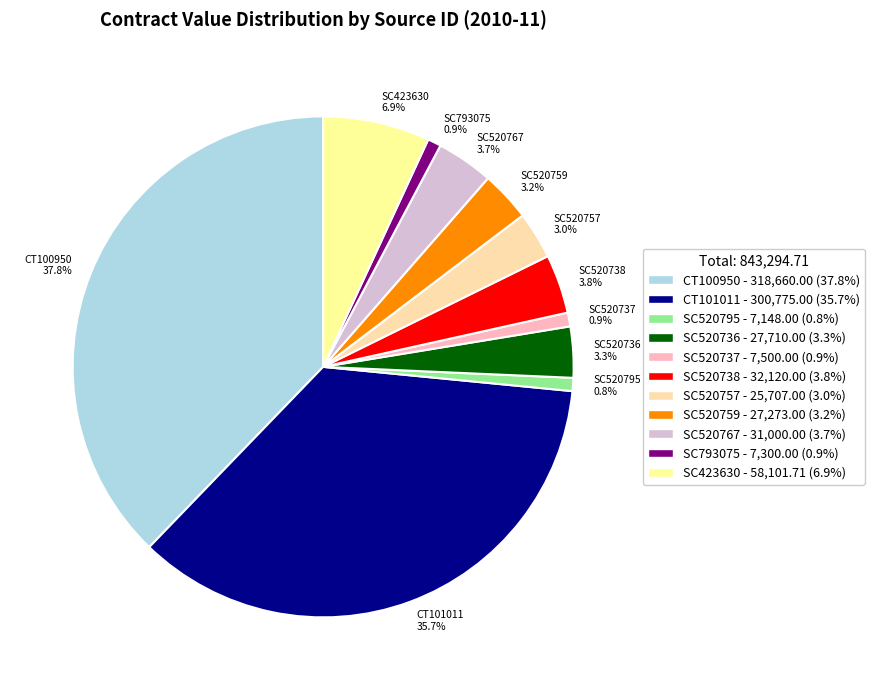

Combined, what portion of the pie is SC793075 and SC520759?

4.1%